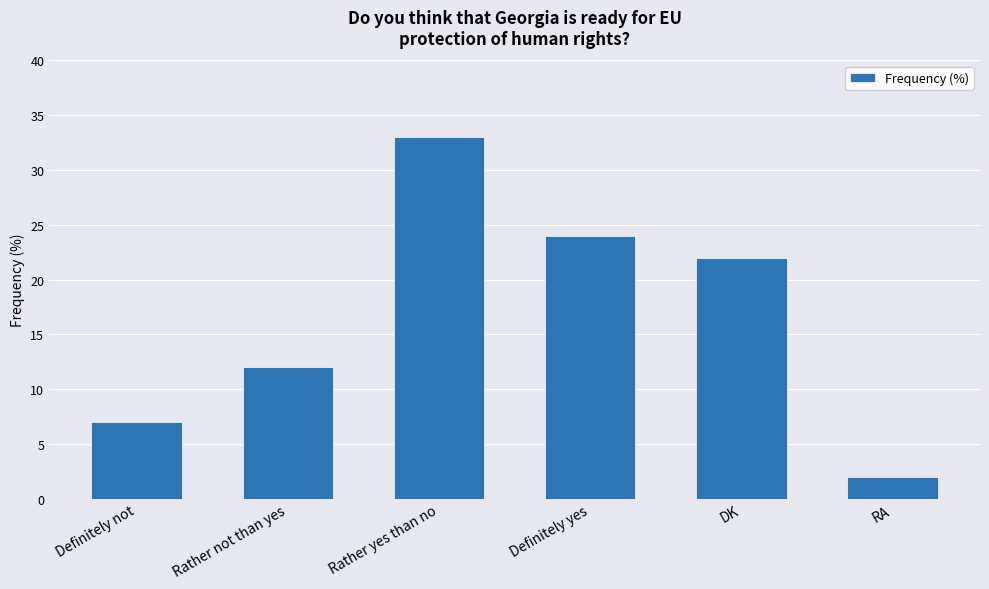

What is the change in value from Rather yes than no to RA?

-31